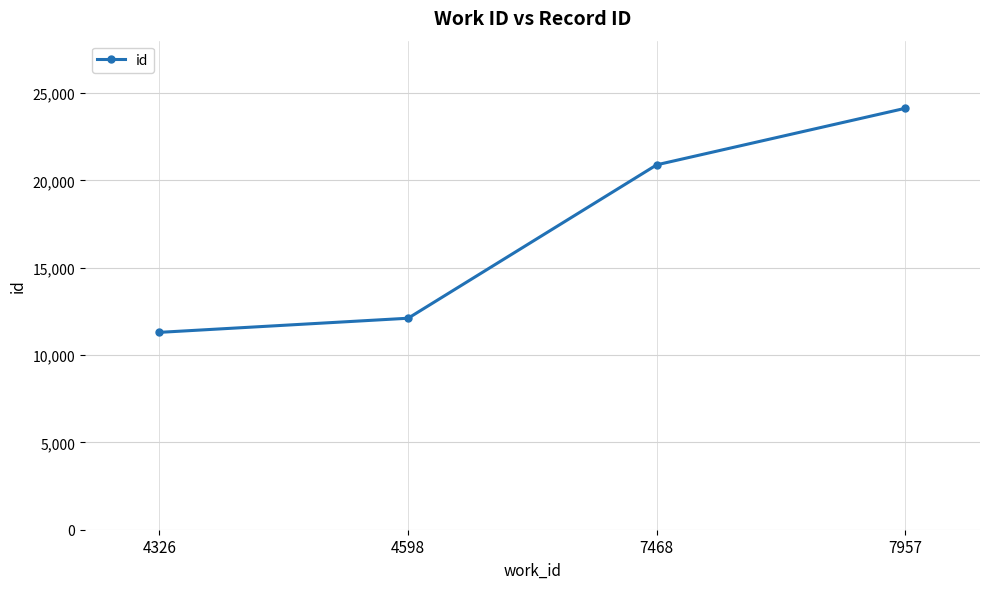

List the labels in order of value, smallest first.

4326, 4598, 7468, 7957